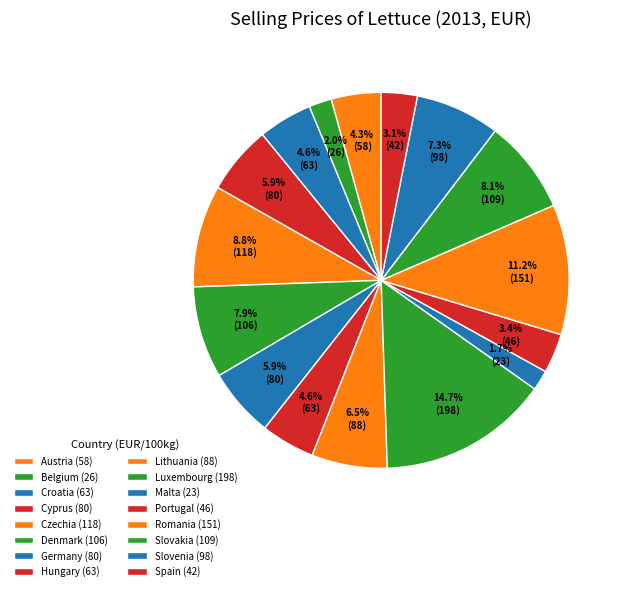

Which category has the smallest portion of the pie?

Malta